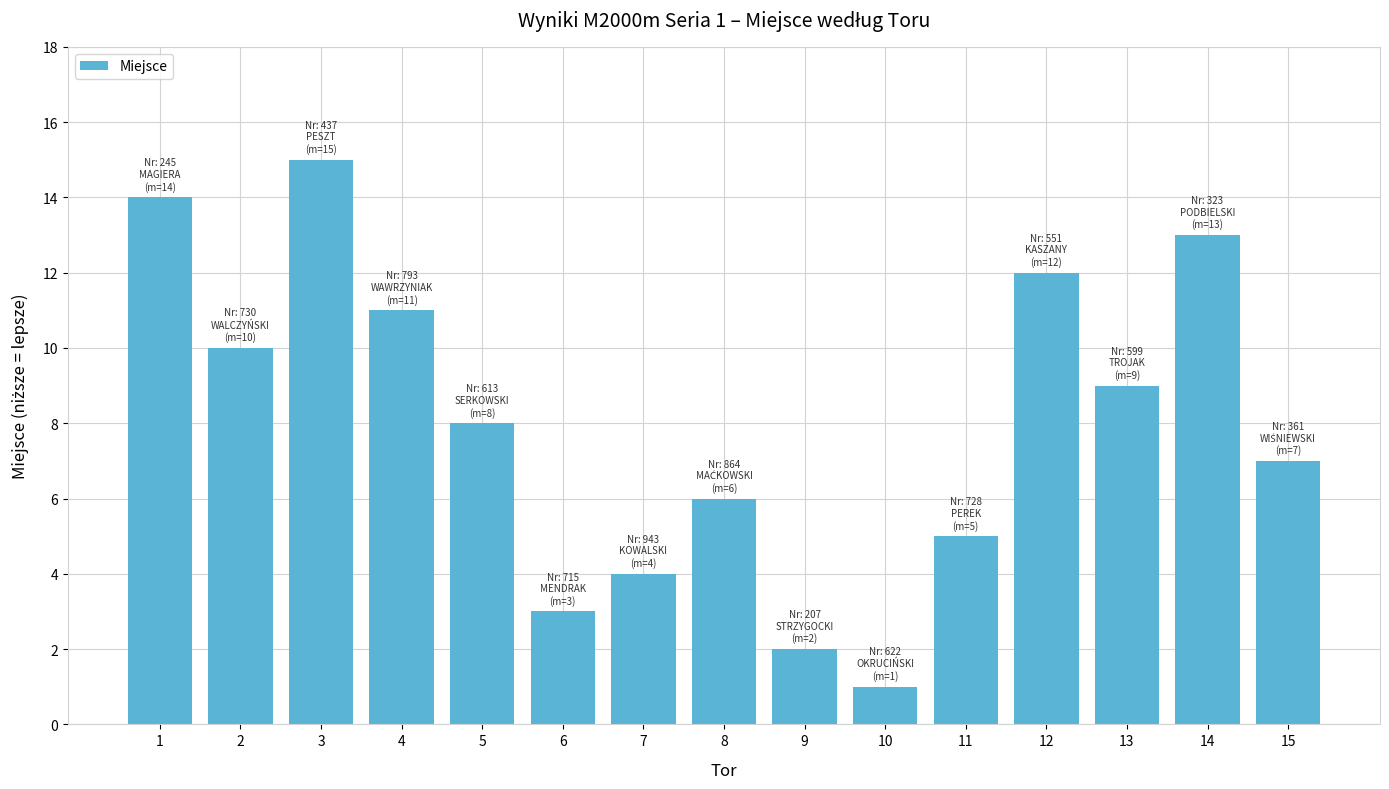

List the labels in order of value, largest first.

3, 1, 14, 12, 4, 2, 13, 5, 15, 8, 11, 7, 6, 9, 10